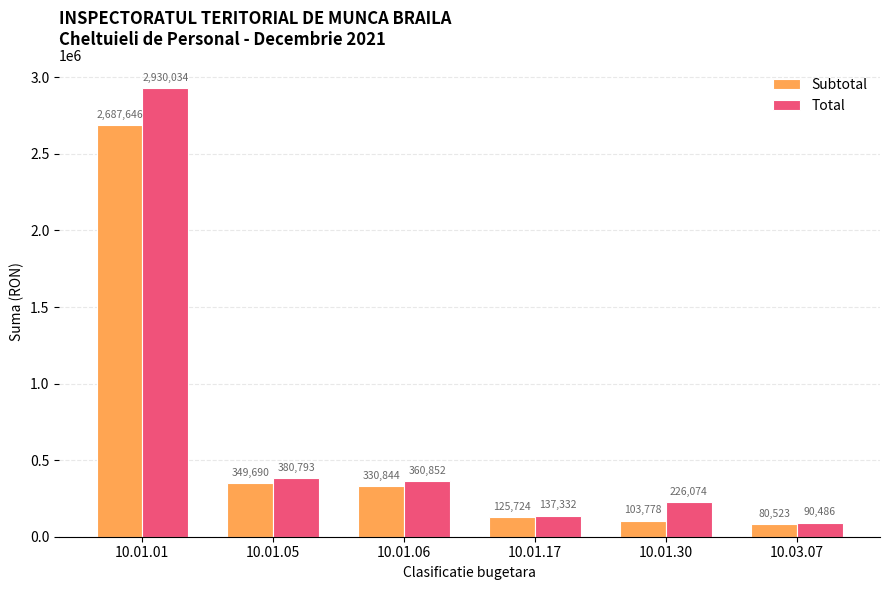

What position from the right is 10.01.05?

5